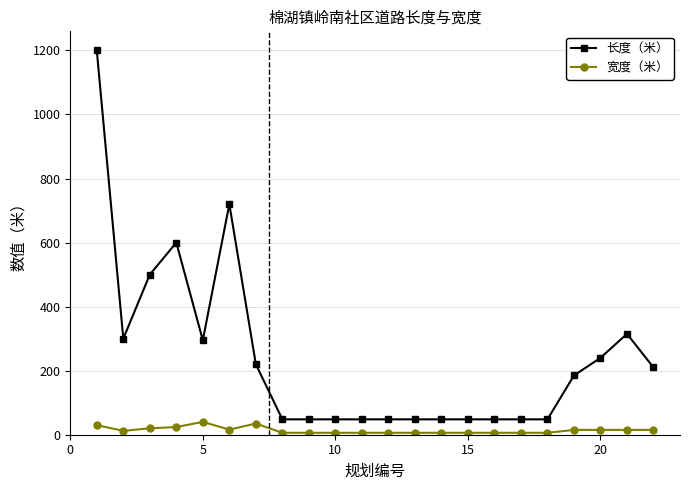

What is the greatest value displayed?

1200